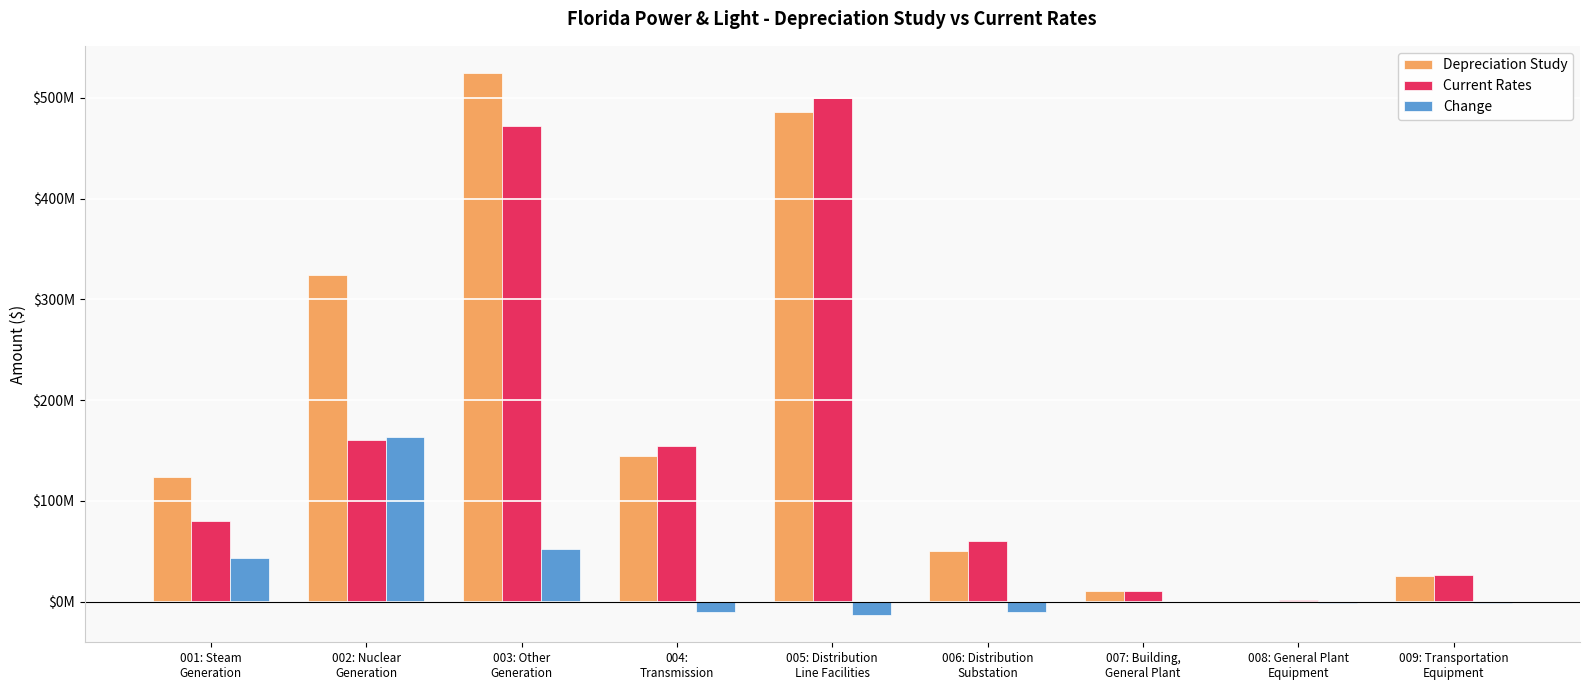

List the series in order of their overall mean, lowest first.

Change, Current Rates, Depreciation Study